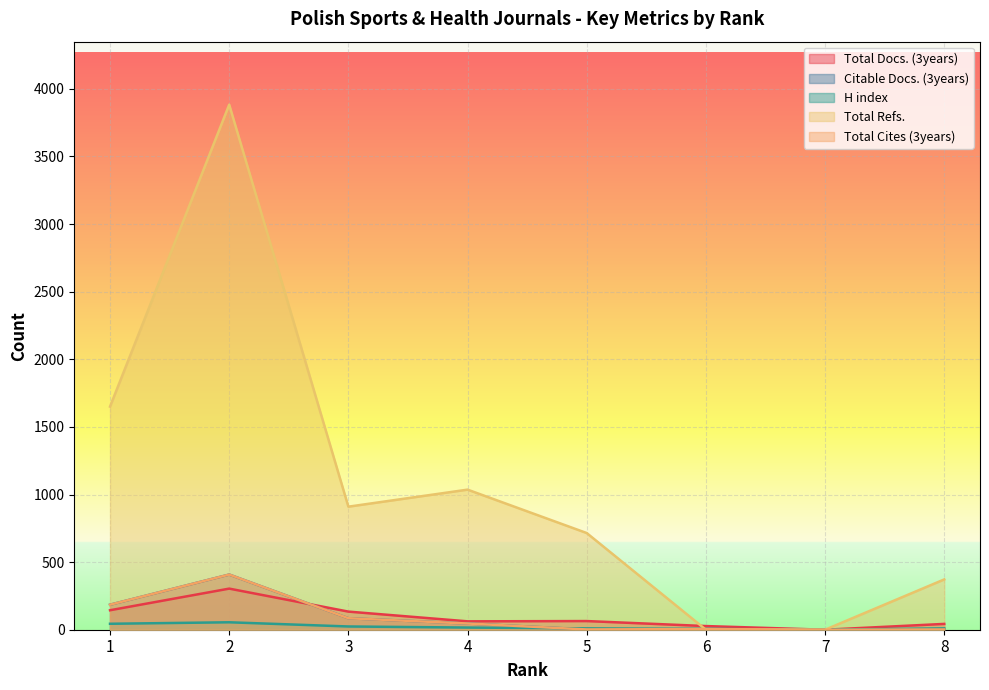

What is the value of the H index point at the 2nd from the left?

55